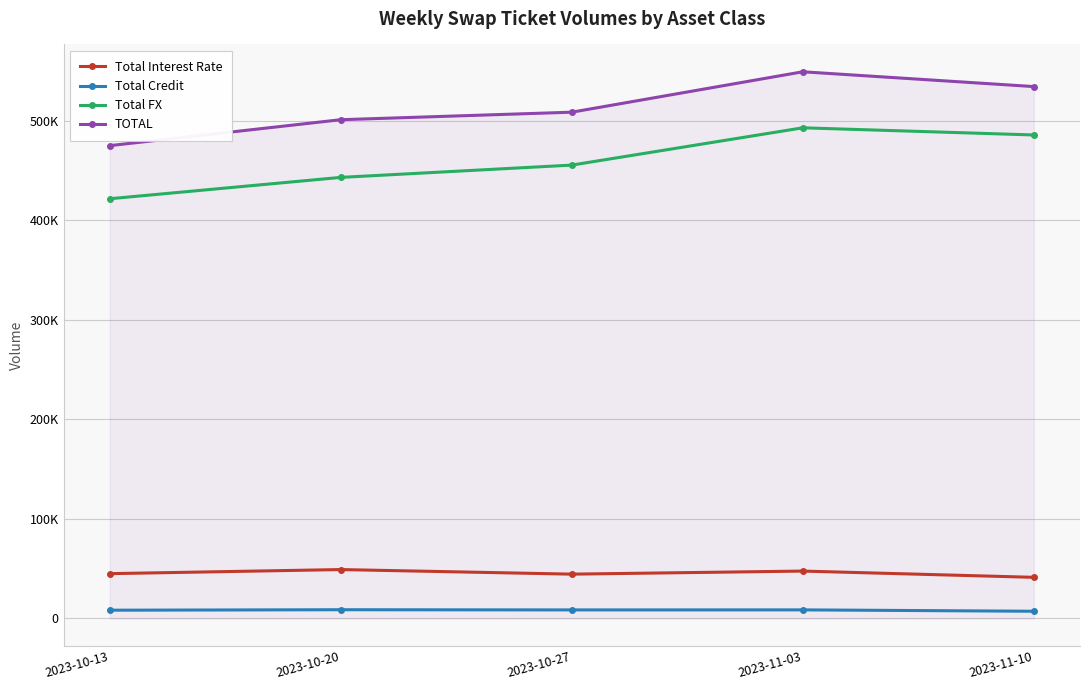

True or false: TOTAL and Total Interest Rate intersect in this chart.

False